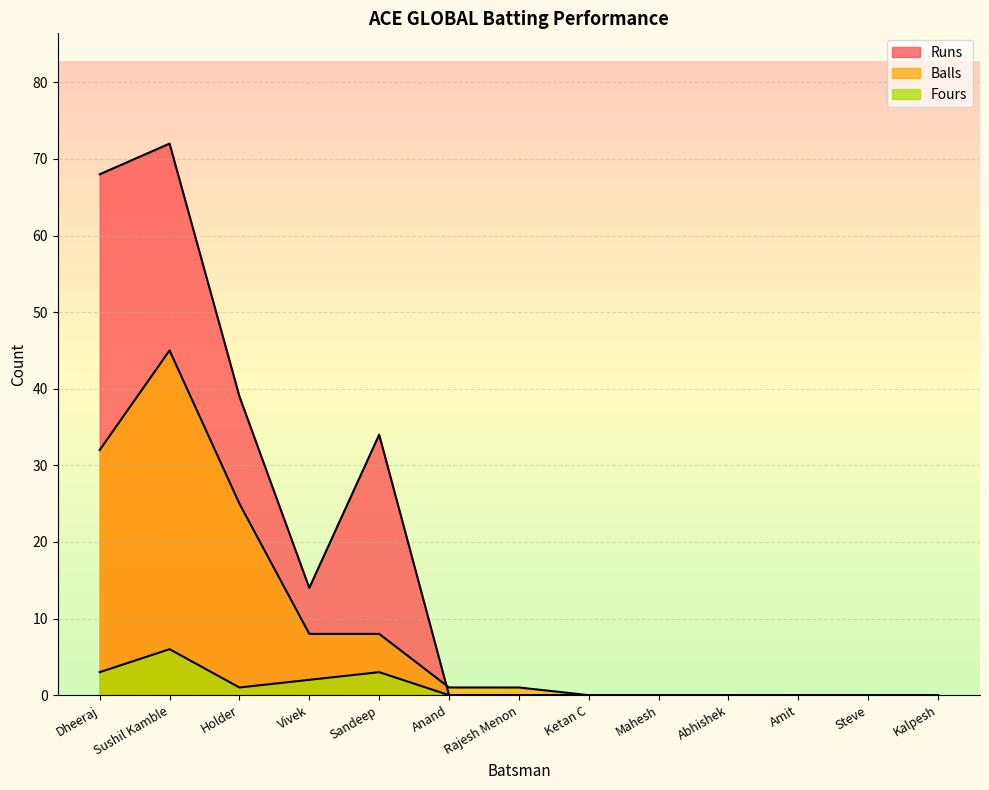

Between Ketan C and Anand, which is larger?

Ketan C